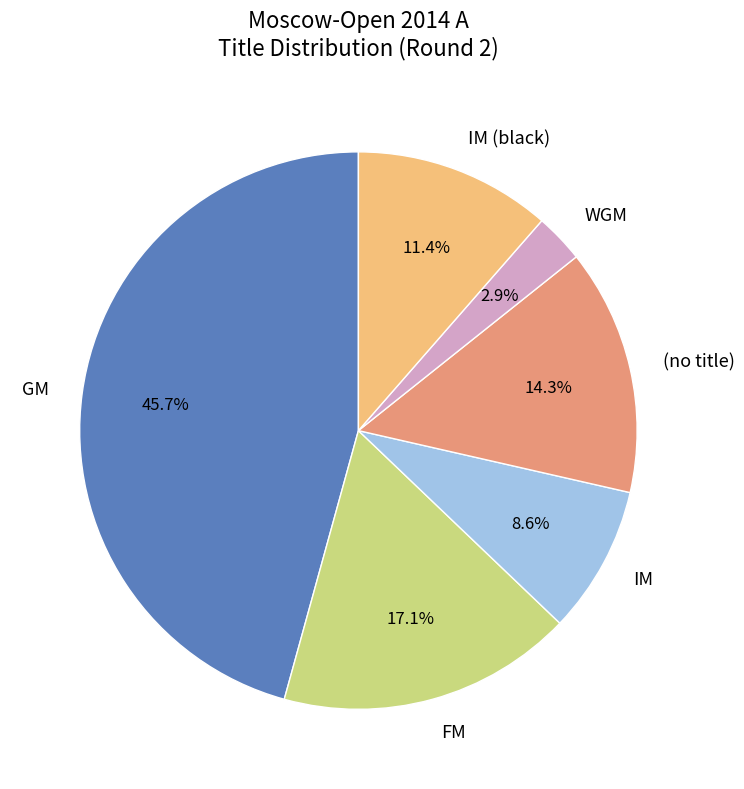

To the nearest percent, what is the difference between the largest and smallest slice percentages?

43%